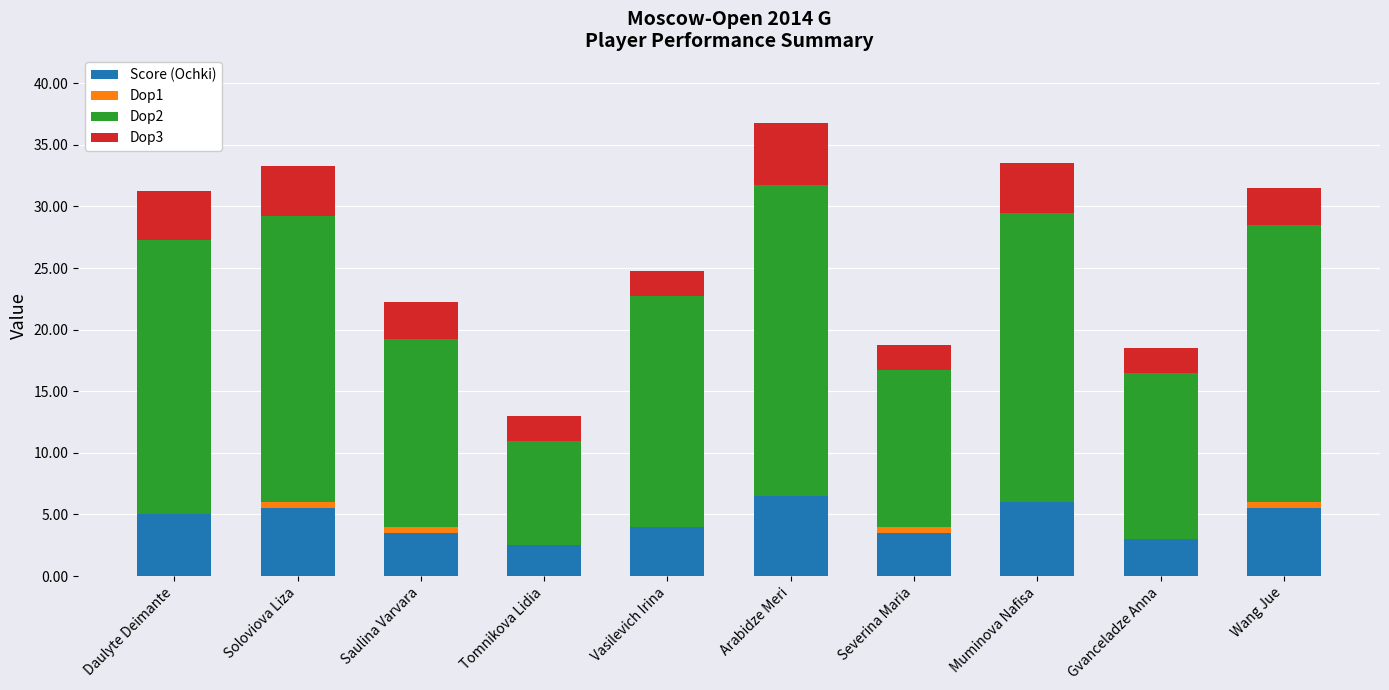

The Score (Ochki) series shows 6.1 at Vasilevich Irina. True or false?

False